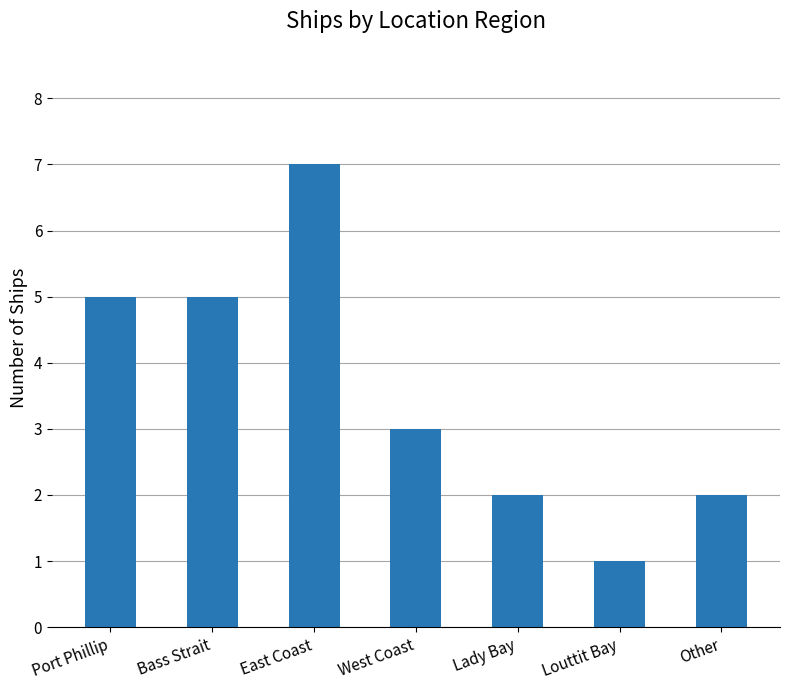

What is the average value?

4